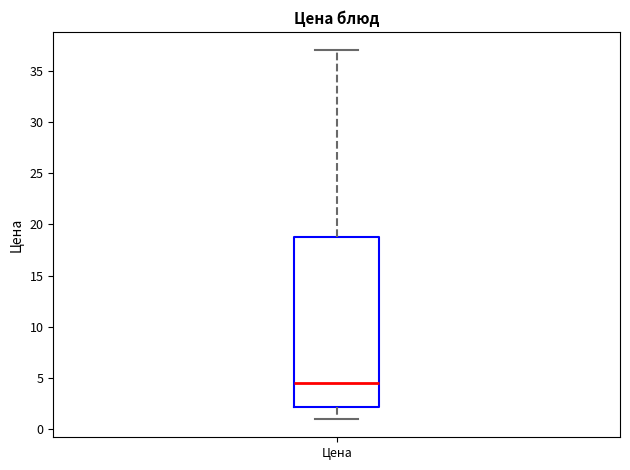

Transcribe this box plot: give where the median line is, the range the box spans, and where the two whiskers end, as read against the y-axis. The values are not printed on the chart, so give them approximately, as read against the axis.

median 4.5, box 2.0 to 19.0, whiskers 1.0 to 37.0